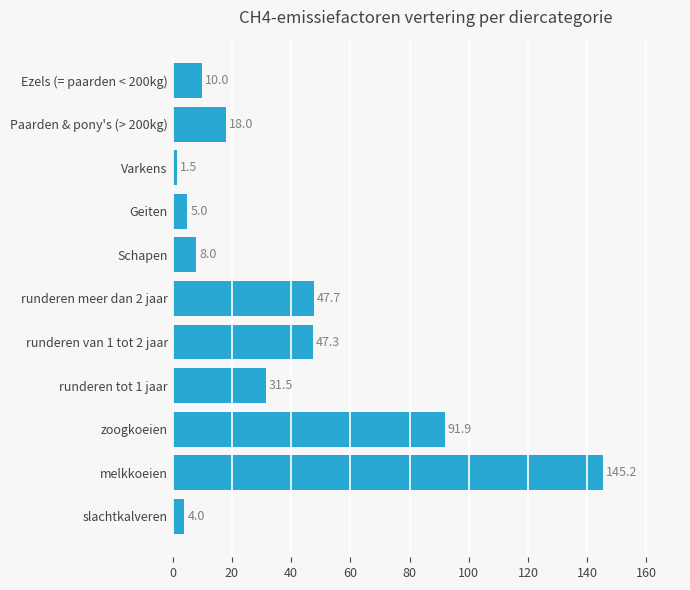

Rank the categories by value from highest to lowest.

melkkoeien, zoogkoeien, runderen meer dan 2 jaar, runderen van 1 tot 2 jaar, runderen tot 1 jaar, Paarden & pony's (> 200kg), Ezels (= paarden < 200kg), Schapen, Geiten, slachtkalveren, Varkens